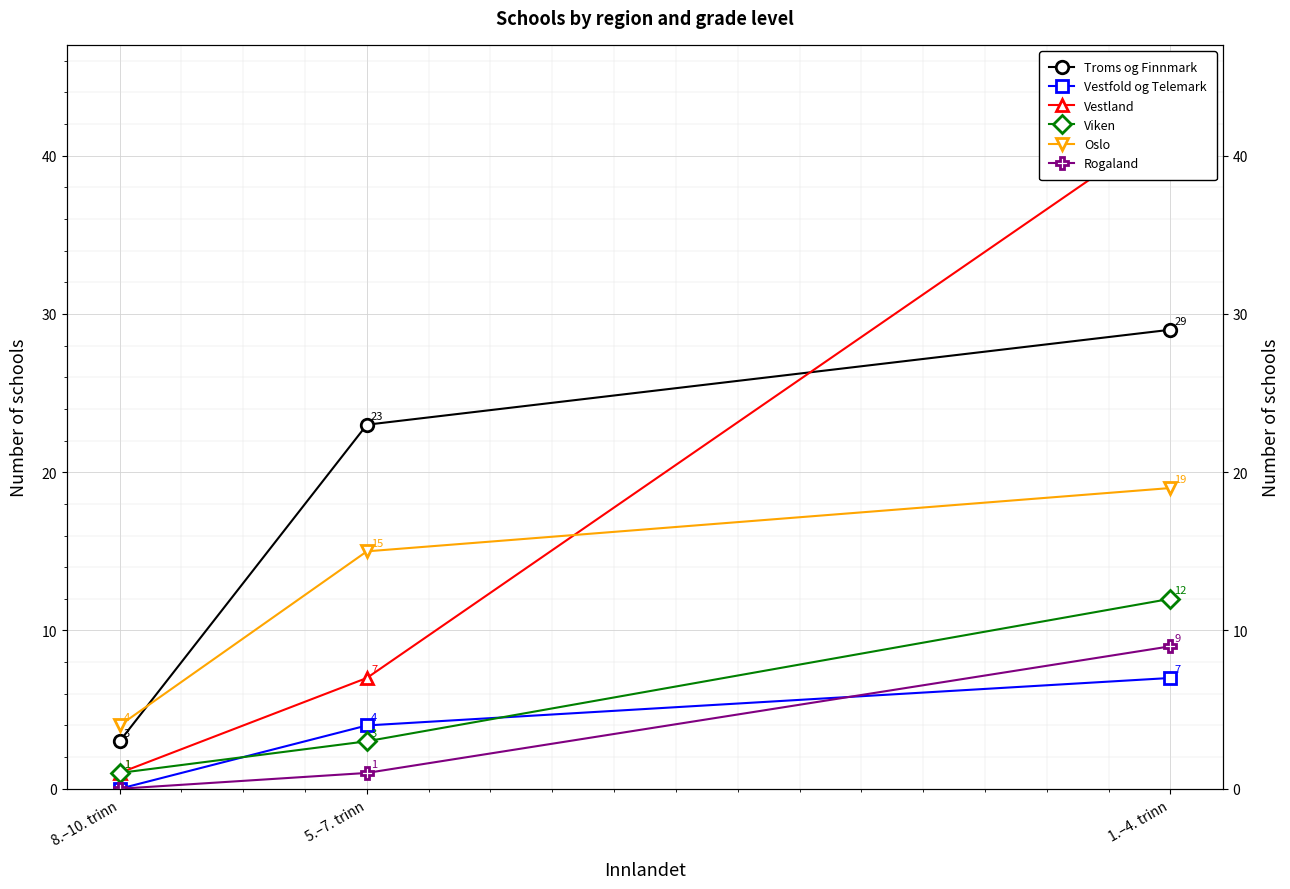

Rank the series at 1.–4. trinn from highest to lowest value.

Vestland, Troms og Finnmark, Oslo, Viken, Rogaland, Vestfold og Telemark